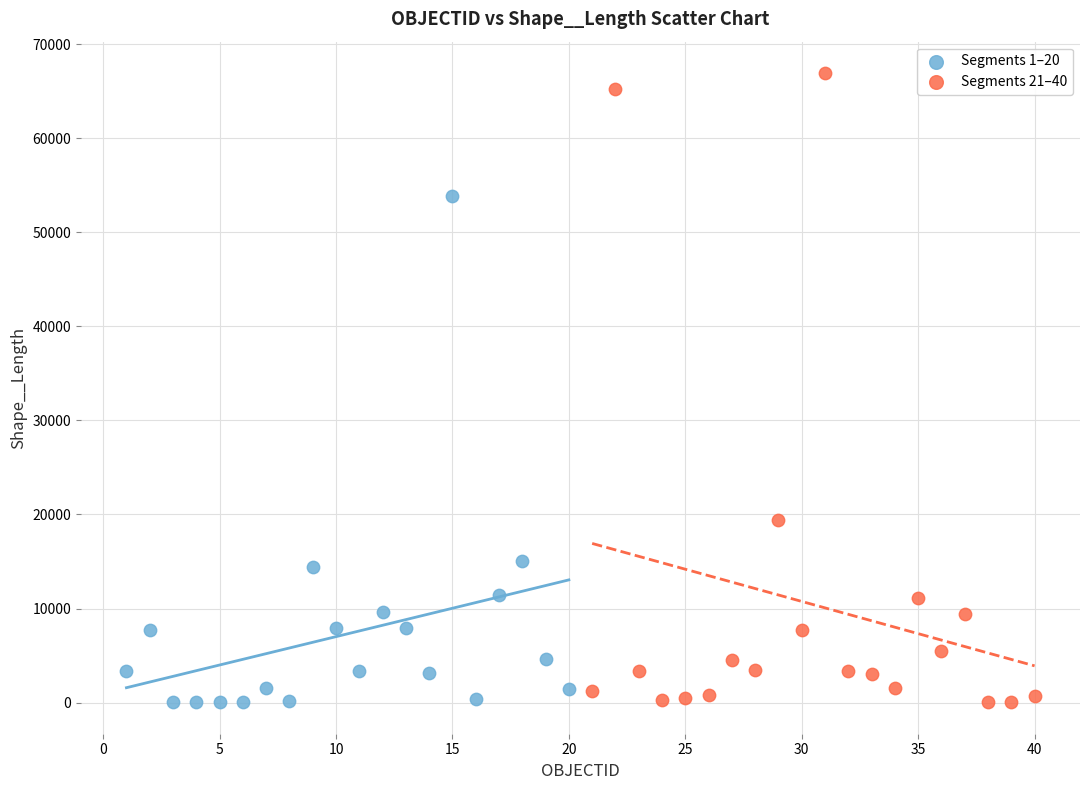

Which series reaches the maximum Y coordinate?

Segments 21–40